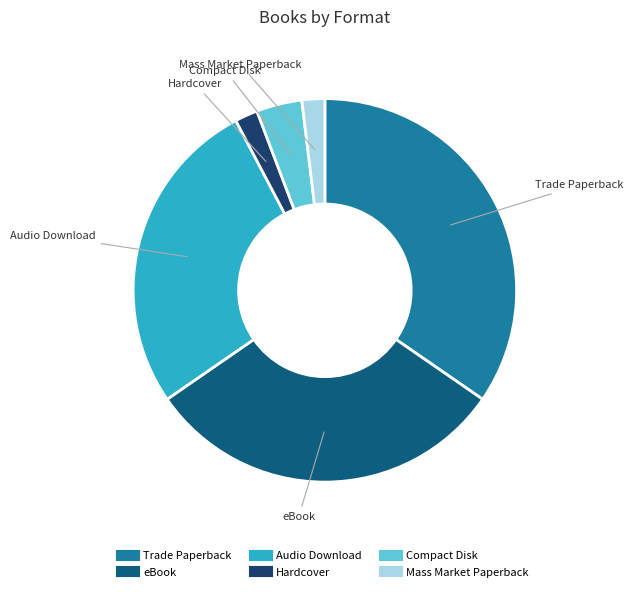

Combined, do Mass Market Paperback and Trade Paperback account for over 50%?

No